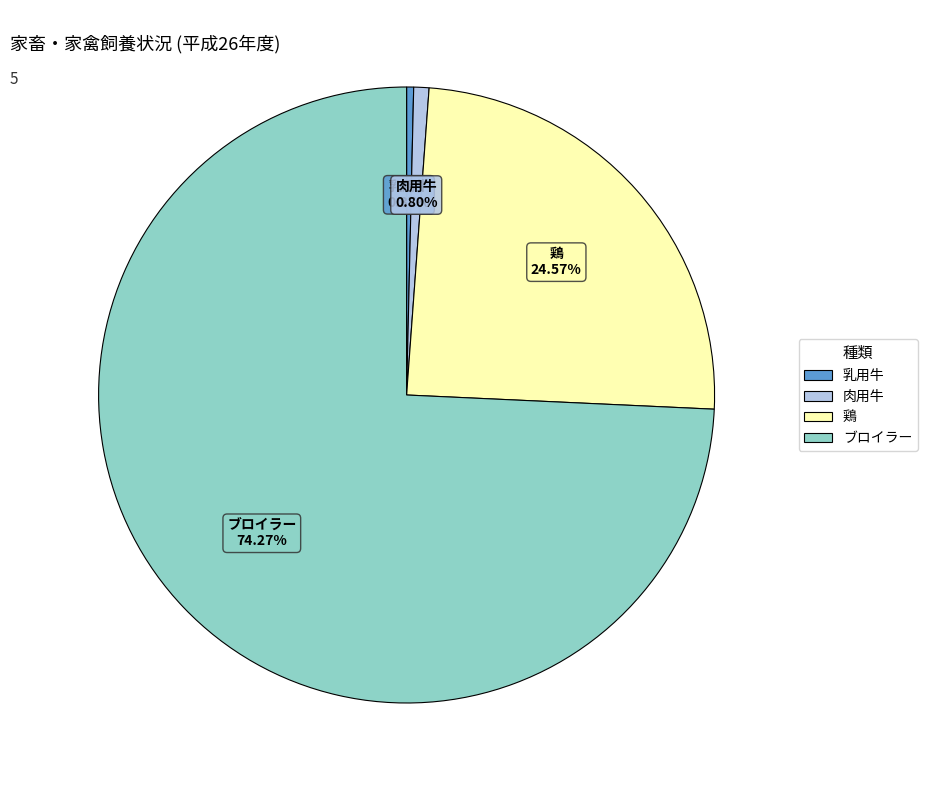

Is there a majority slice in this chart?

Yes